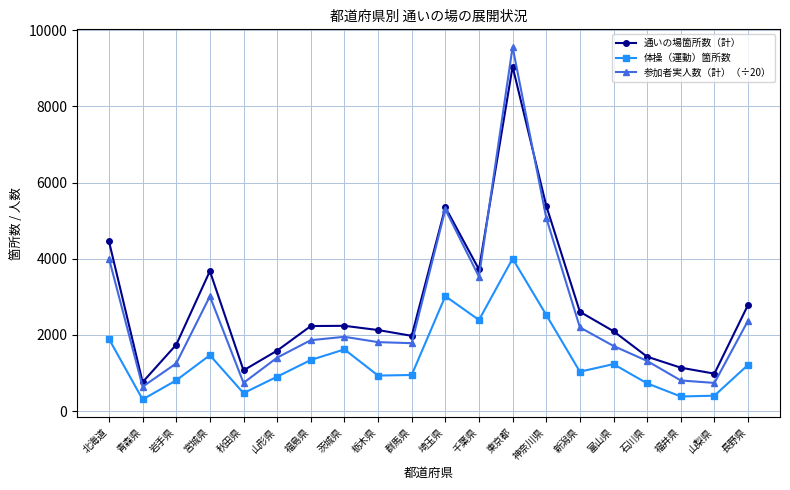

Rank the series by their average value, from lowest to highest.

体操（運動）箇所数, 参加者実人数（計）（÷20）, 通いの場箇所数（計）